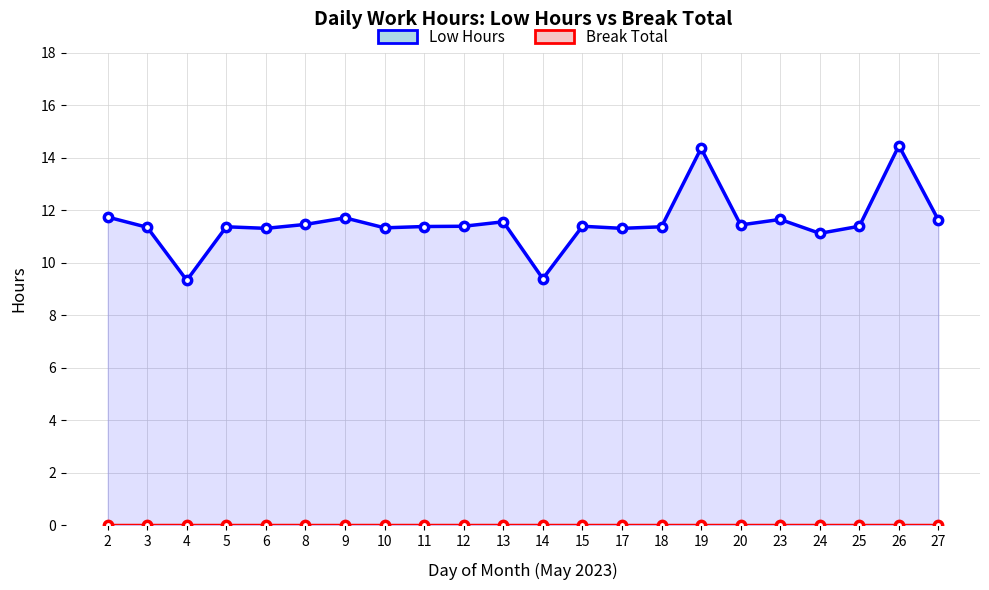

Reading right to left, what are all the values shown in this chart?

Low Hours: 11.6	14.5	11.4	11.1	11.7	11.4	14.4	11.4	11.3	11.4	9.4	11.6	11.4	11.4	11.3	11.7	11.5	11.3	11.4	9.3	11.3	11.7
Break Total: 0.0	0.0	0.0	0.0	0.0	0.0	0.0	0.0	0.0	0.0	0.0	0.0	0.0	0.0	0.0	0.0	0.0	0.0	0.0	0.0	0.0	0.0